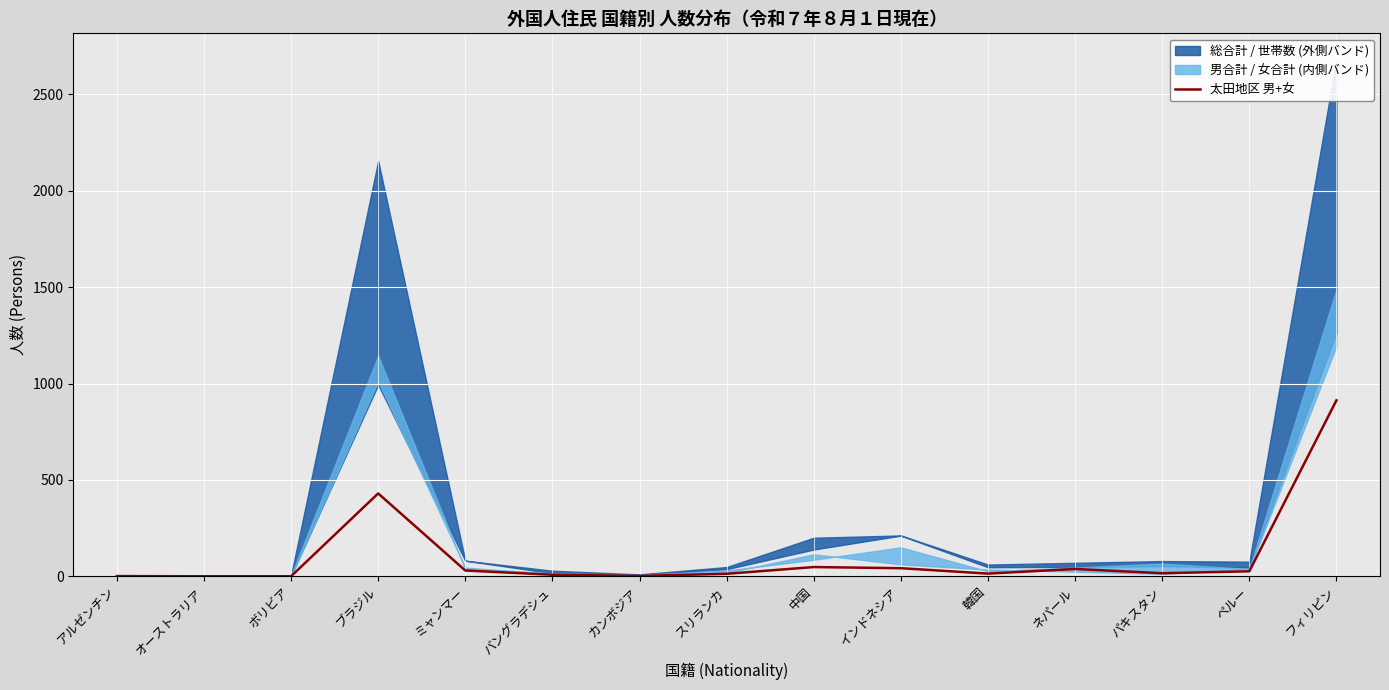

What is the label of the 4th point from the left?

ブラジル